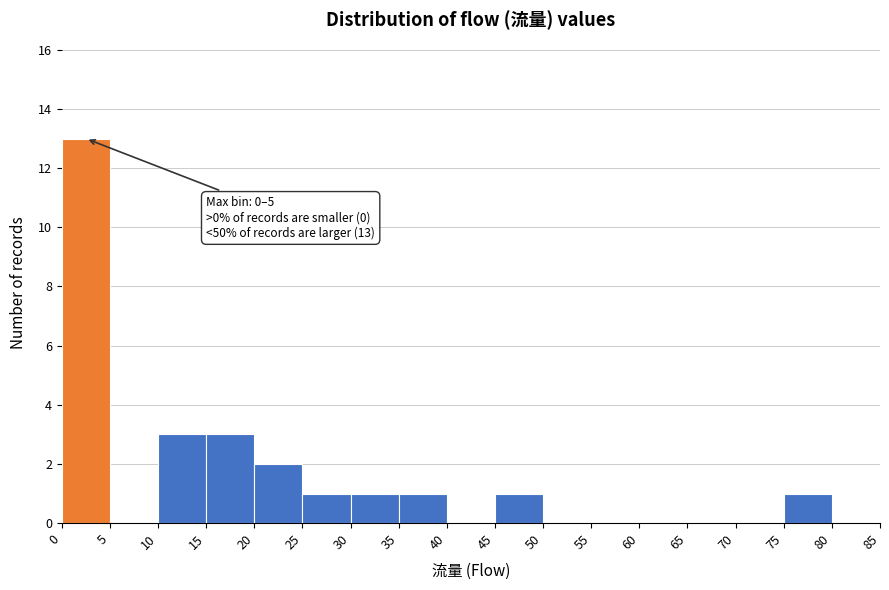

Which range on the x-axis has the tallest bar?

0 to 5